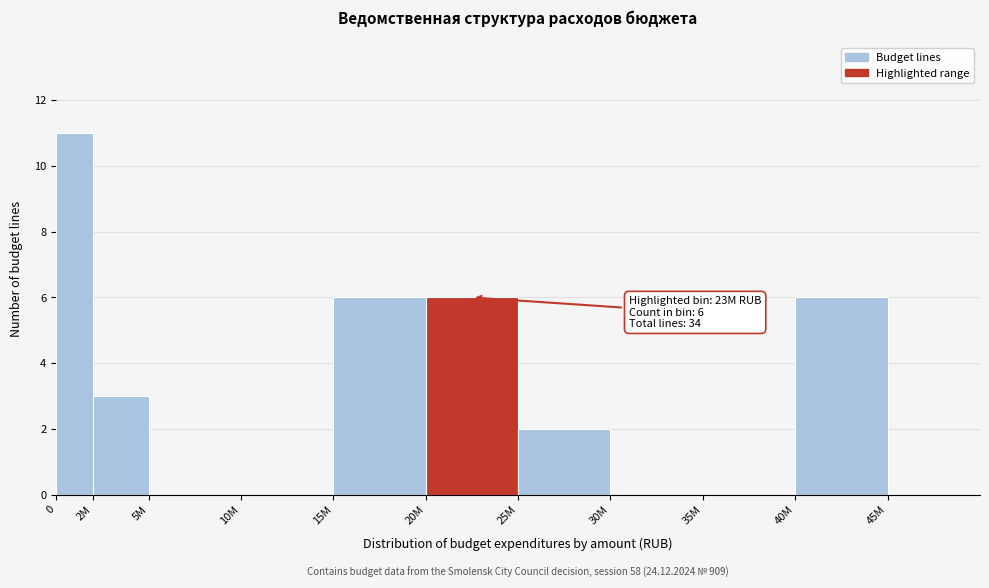

Reading right to left, transcribe all the data shown in this chart.

45M=0	40M=6	35M=0	30M=0	25M=2	20M=6	15M=6	10M=0	5M=0	2M=3	0=11